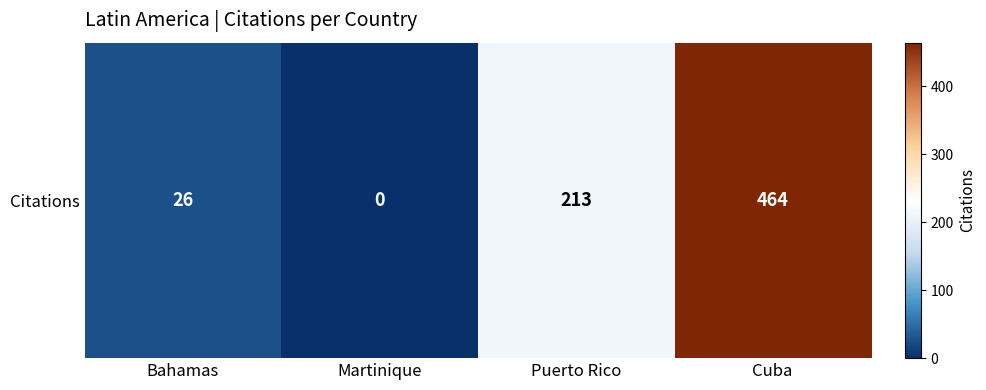

What is the greatest value displayed?

464